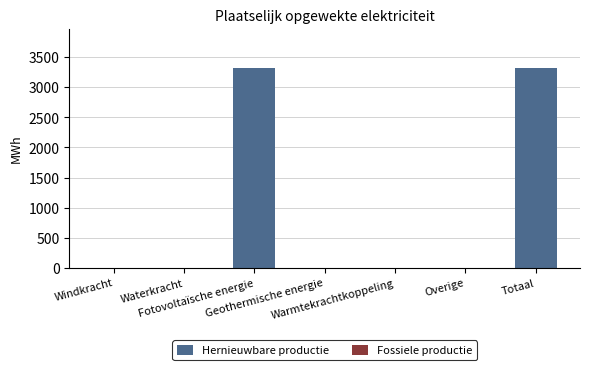

How many data points does each series have?

7